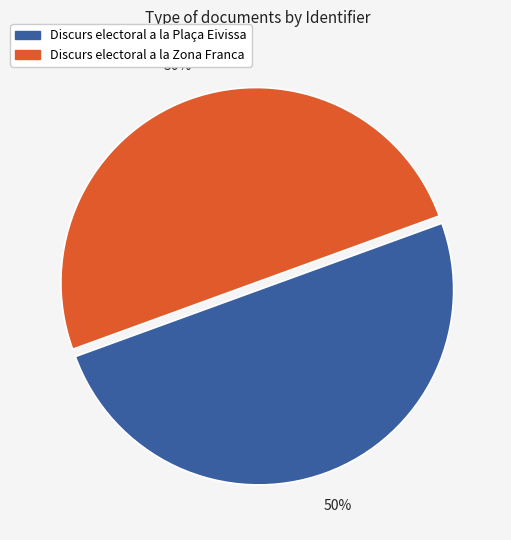

What is the ratio of the value at Discurs electoral a la Zona Franca to the value at Discurs electoral a la Plaça Eivissa?

1.0